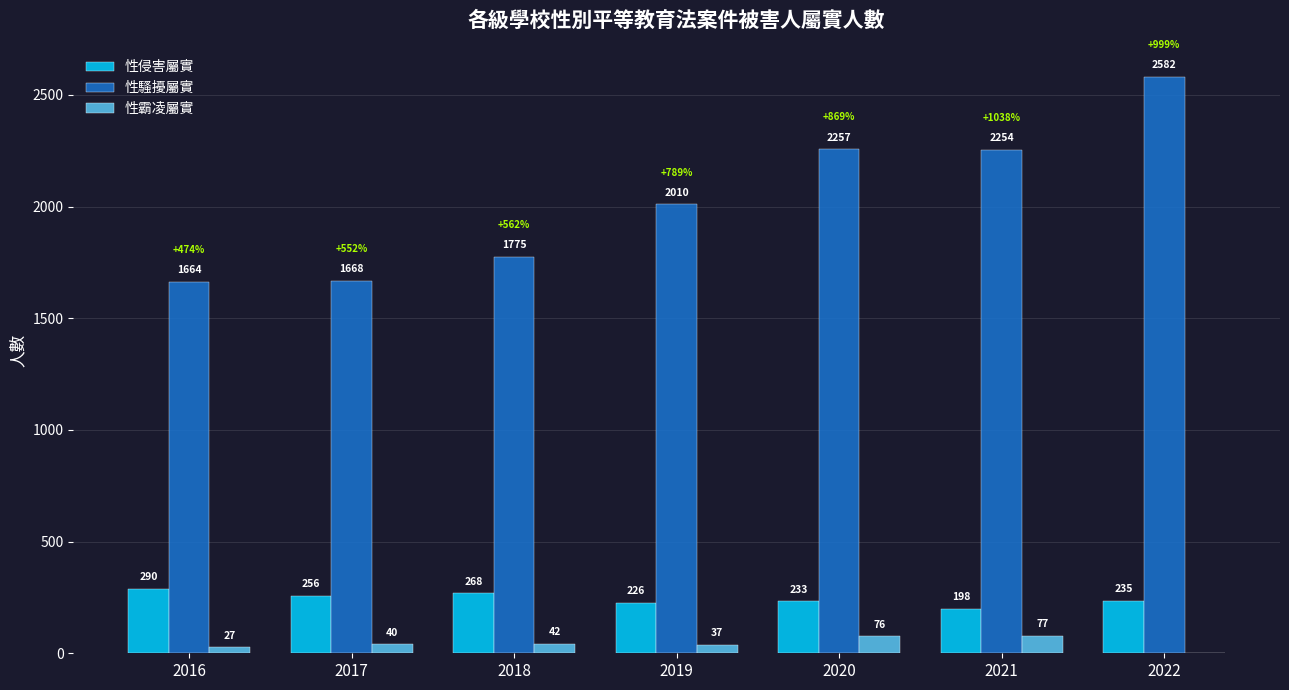

The 性騷擾屬實 series shows 2695 at 2017. True or false?

False